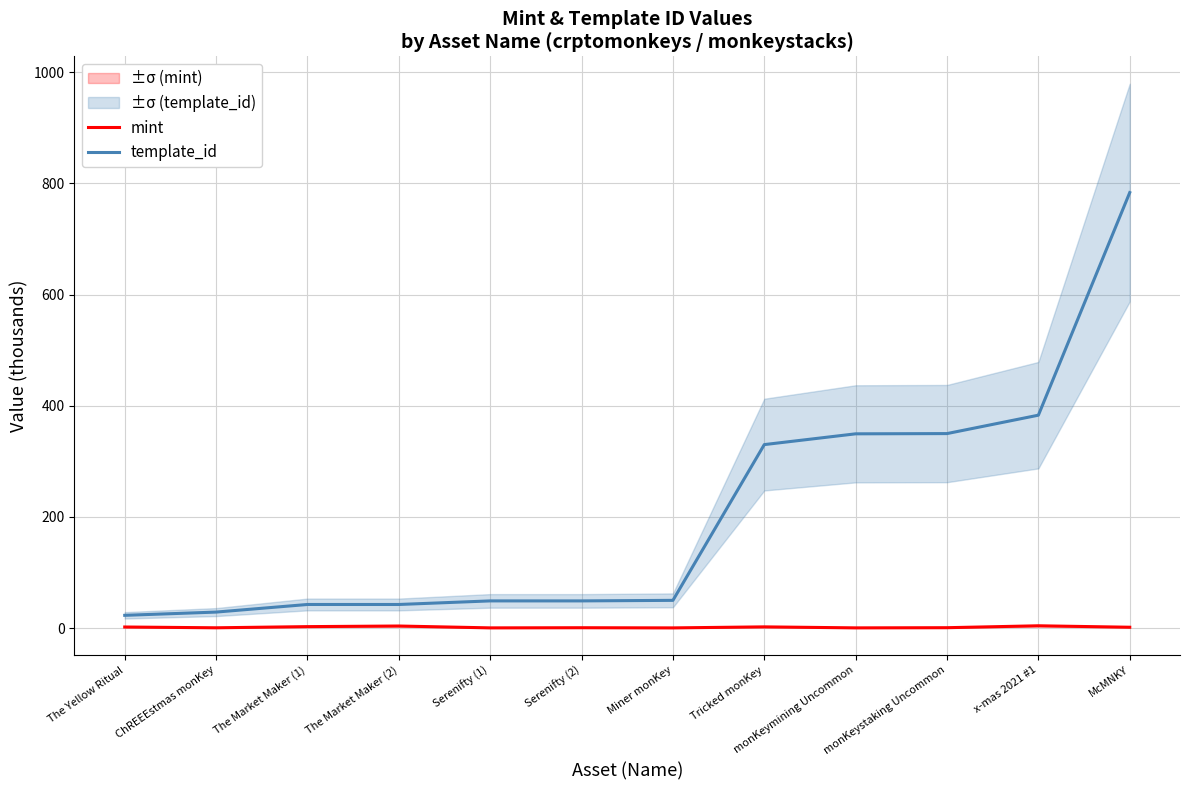

Does the chart display data point markers on the line(s)?

No